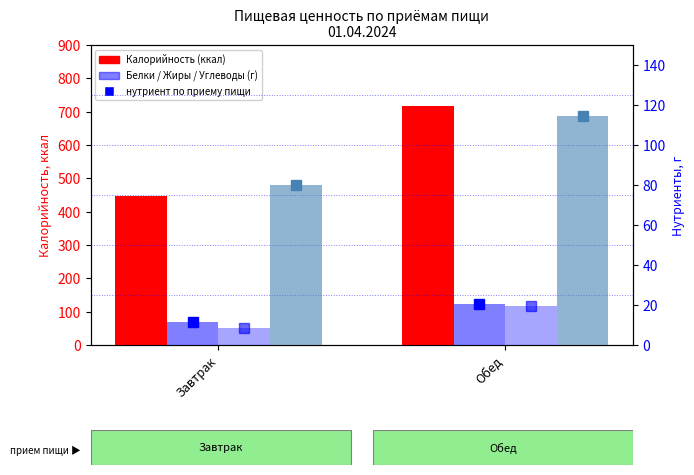

Reading left to right, what are all the values shown in this chart?

Калорийность: Завтрак=447.0	Обед=717.4
Белки: Завтрак=11.7	Обед=20.7
Жиры: Завтрак=8.3	Обед=19.5
Углеводы: Завтрак=79.9	Обед=114.7